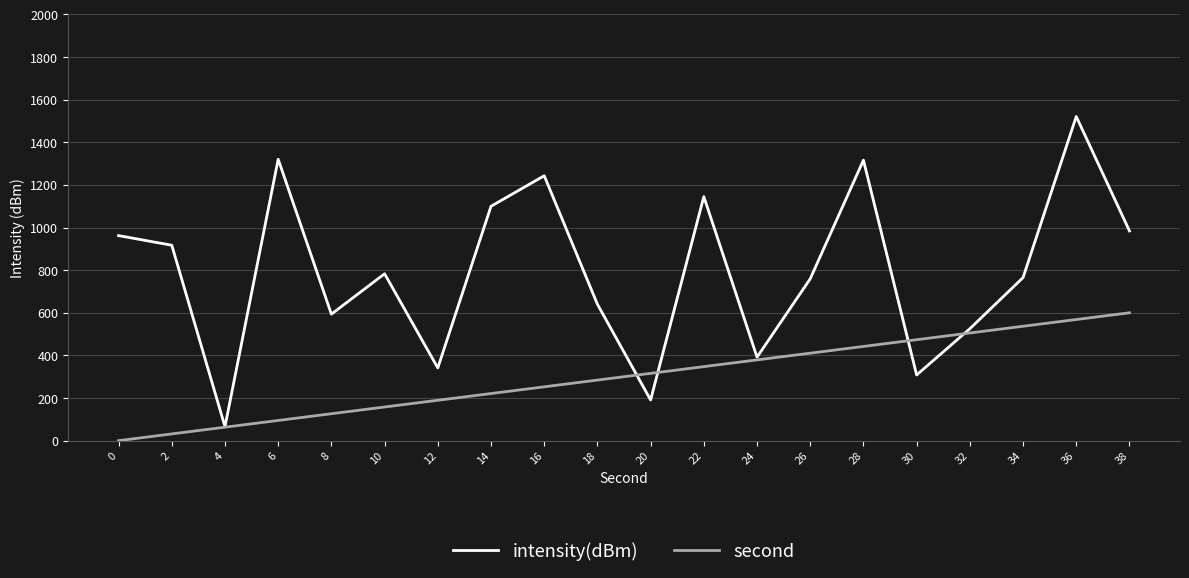

Count the number of categories in the chart.

20